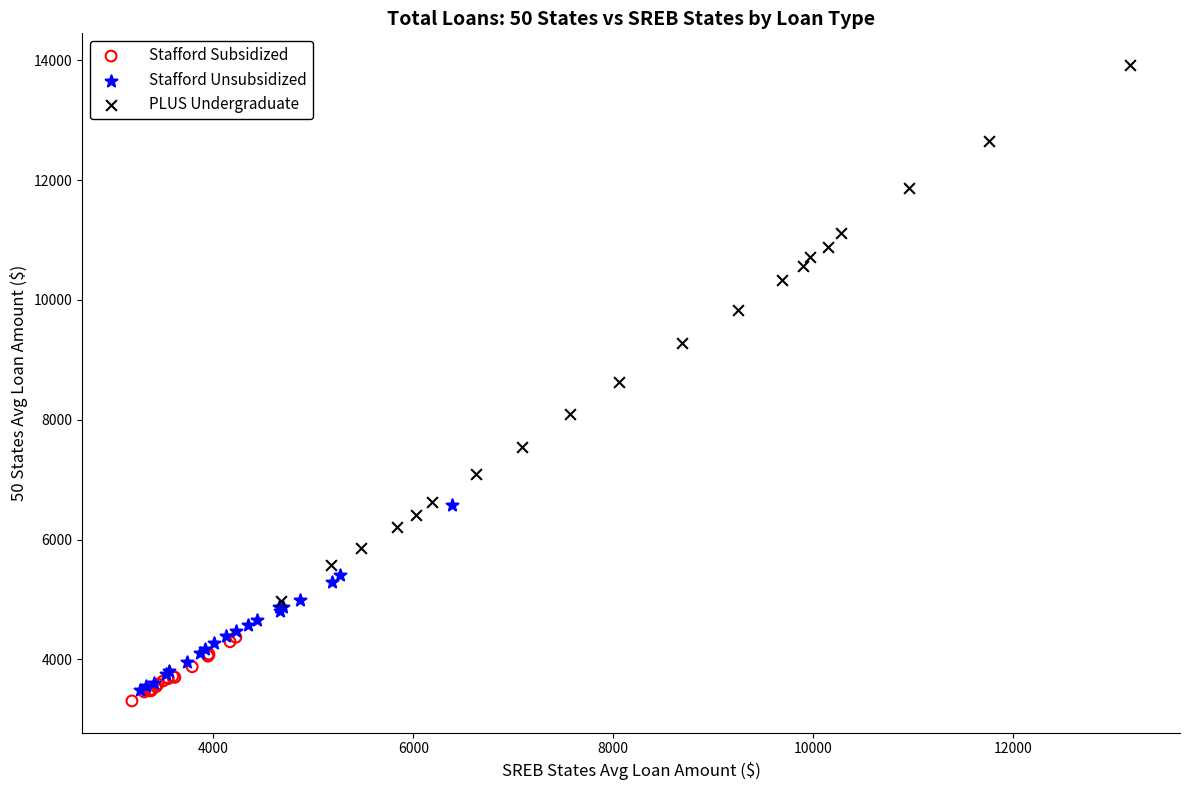

Which series has the widest spread of Y values?

PLUS Undergraduate